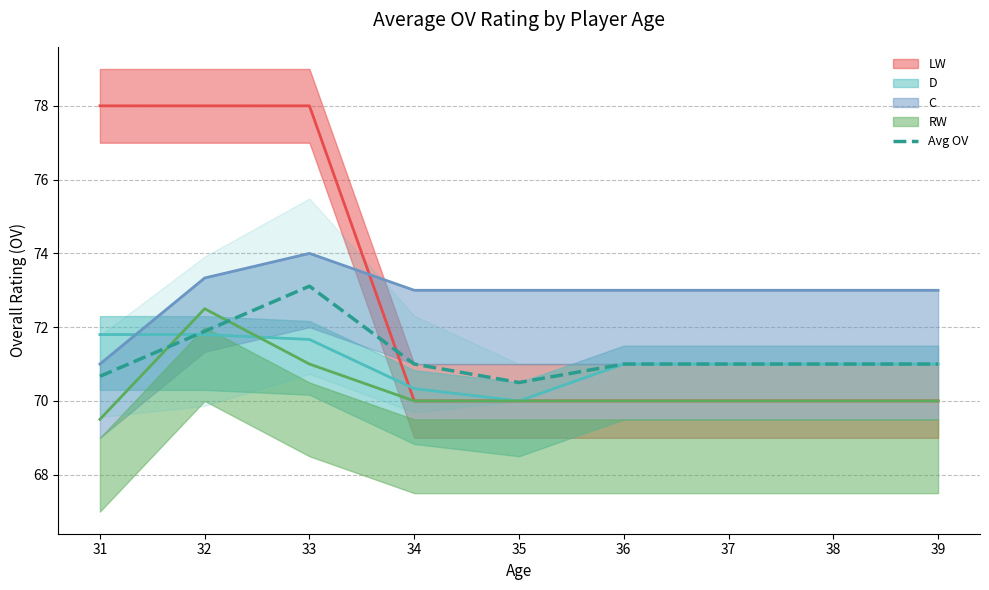

Which has a higher value, 39 or 38?

39